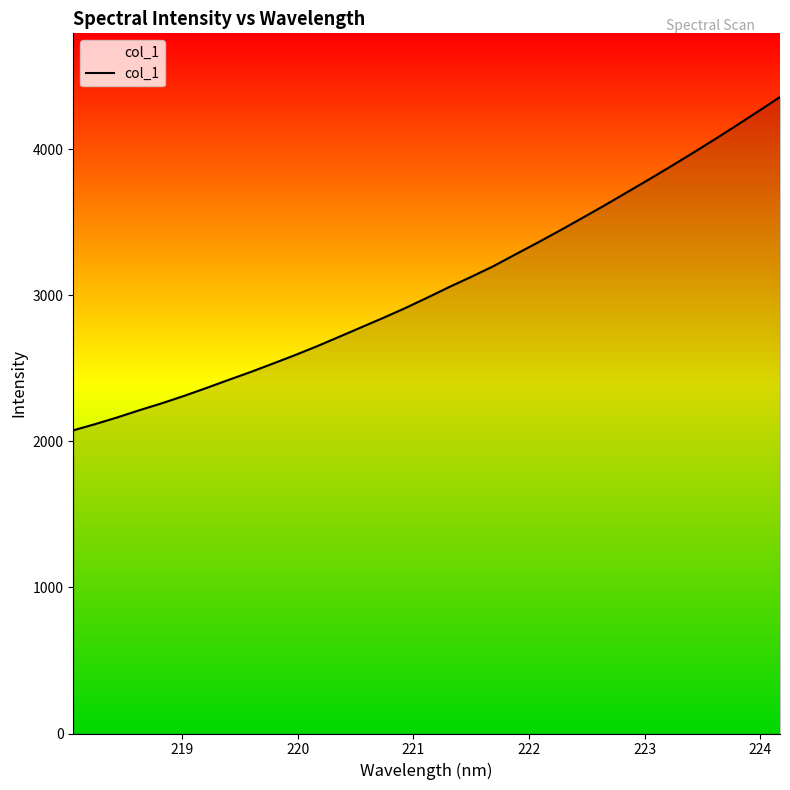

What is the smallest value displayed?

2075.1